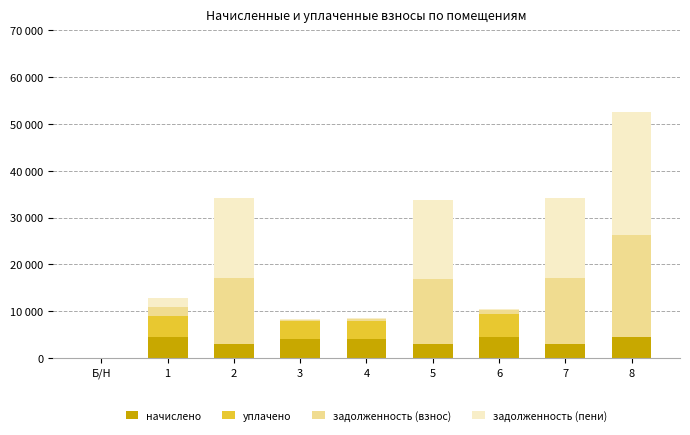

Is it true that задолженность (взнос) equals 167.5 at 3?

True